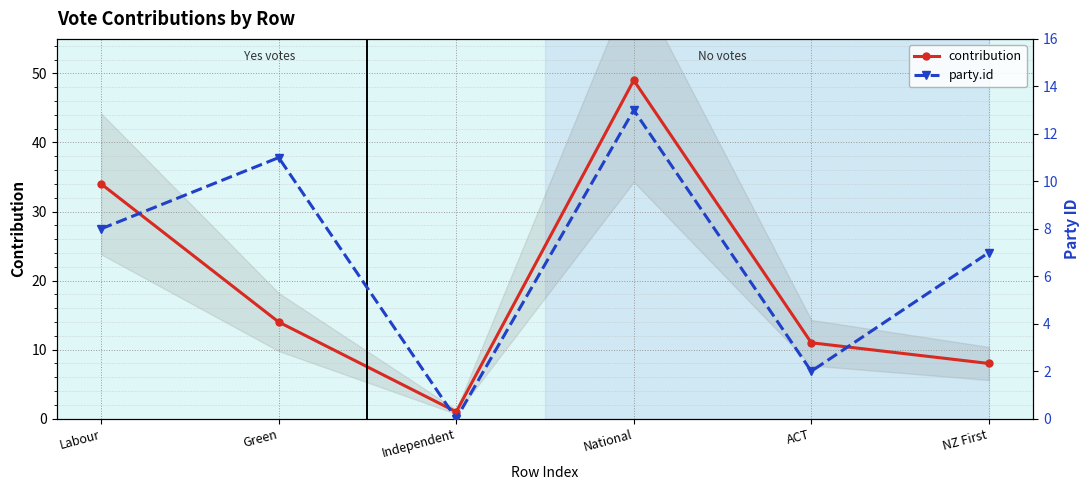

At which label is party.id closest to 6?

NZ First